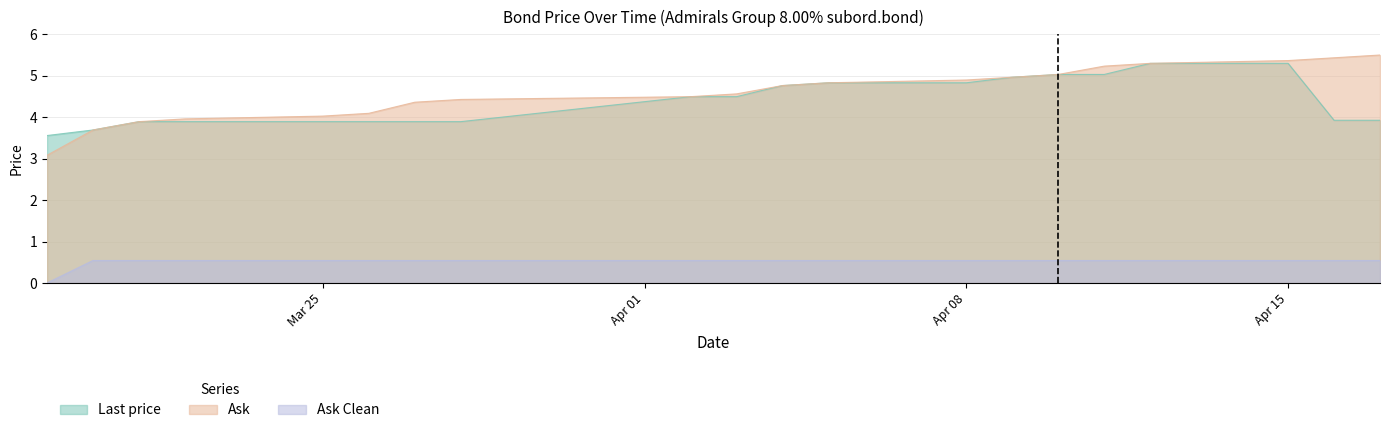

True or false: Last price and Ask cross at least once.

False